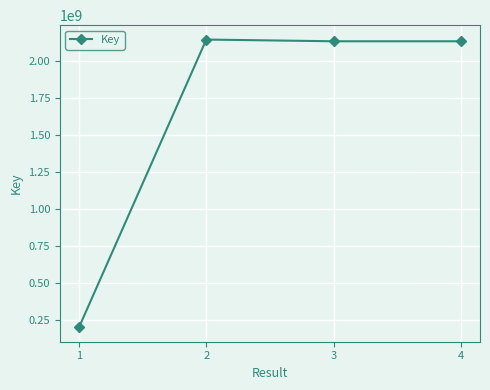

Approximately how many times larger is the value at 3 compared to 2?

1.0